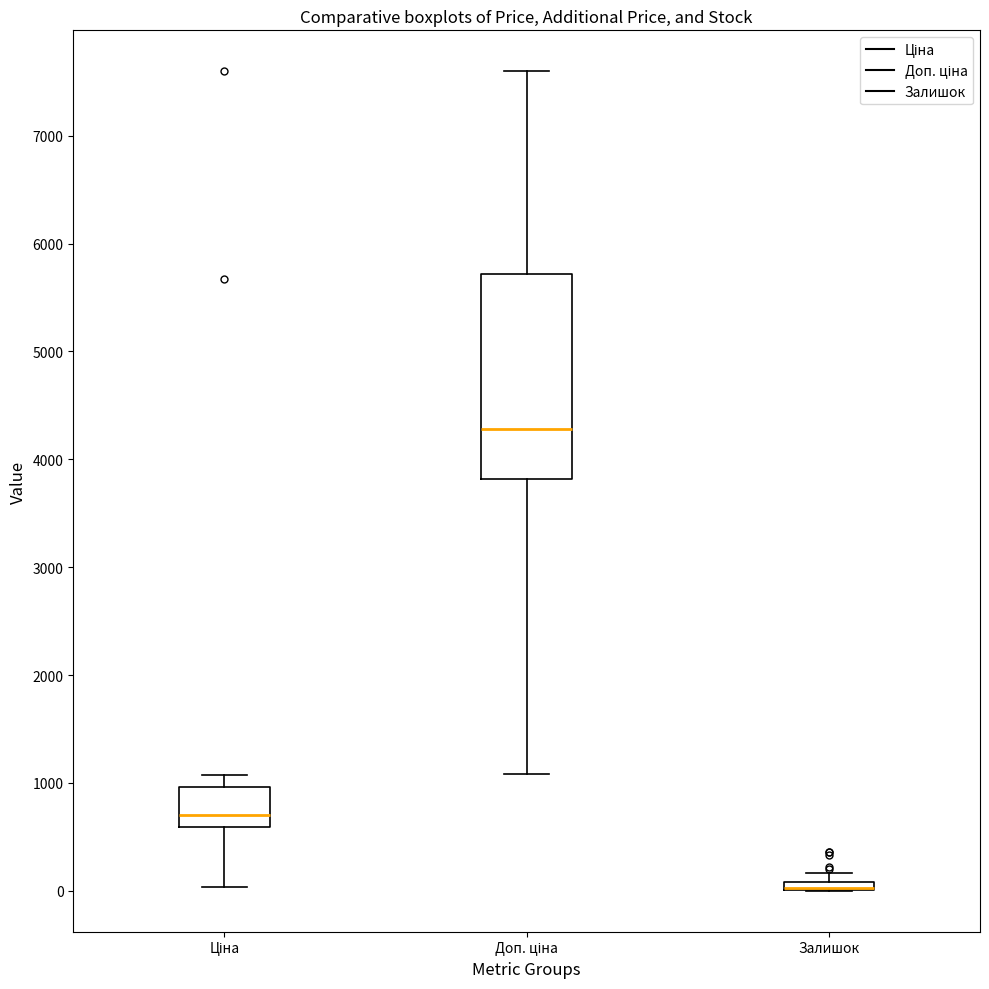

Where does the median line of the box for Доп. ціна sit on the y-axis? The values are not printed on the chart, so give them approximately, as read against the axis.

4300